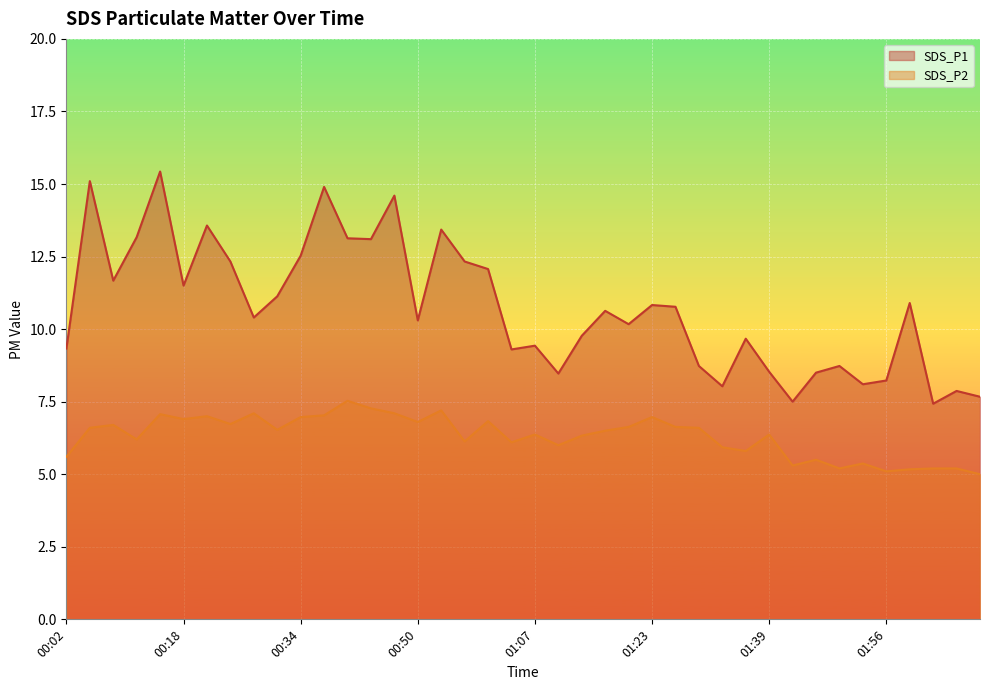

Does the chart display data point markers on the line(s)?

No